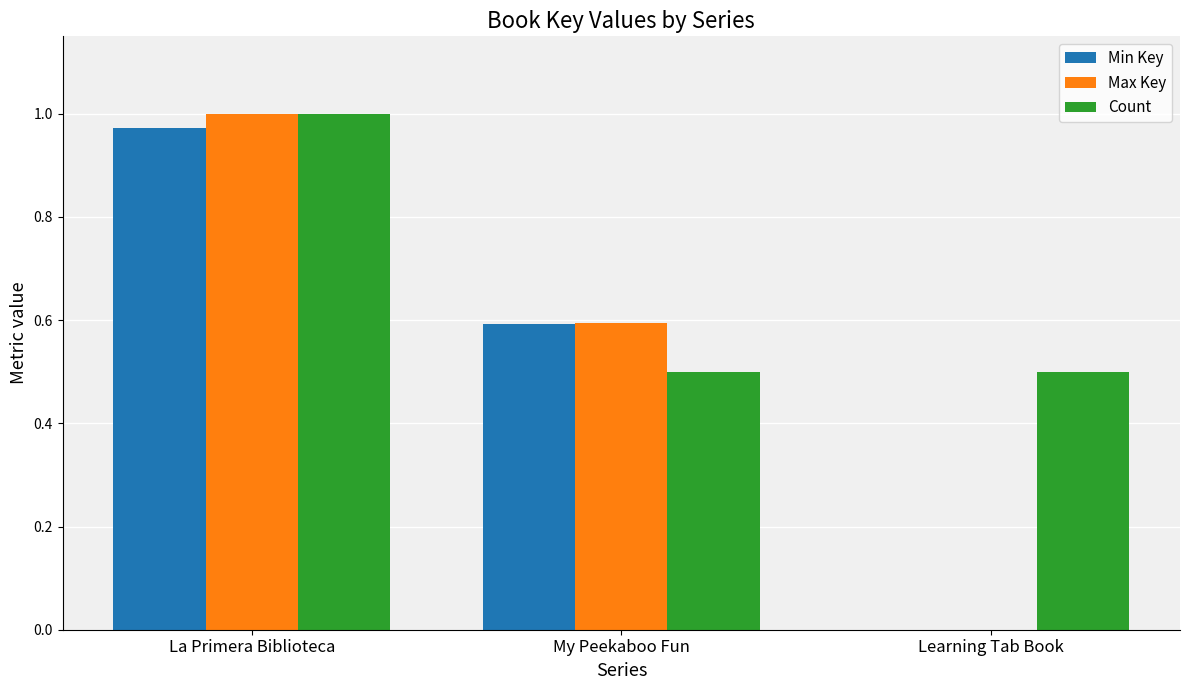

Between La Primera Biblioteca and Learning Tab Book, which series saw the biggest shift?

Max Key